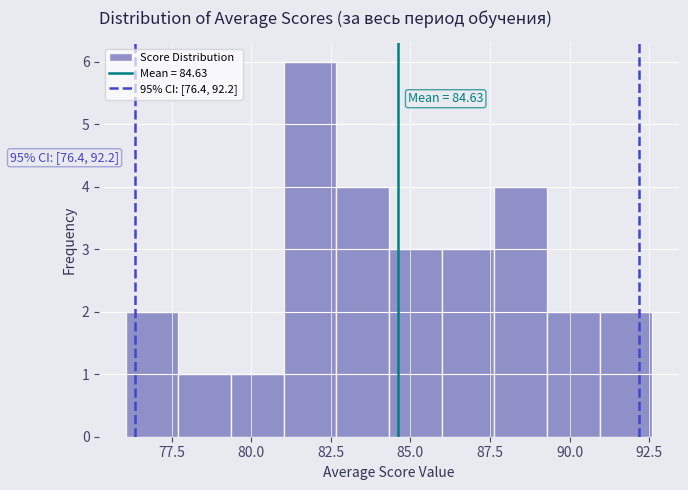

Around what value on the x-axis is the tallest bar? Give the approximate position of its centre, as read against the axis.

82.0